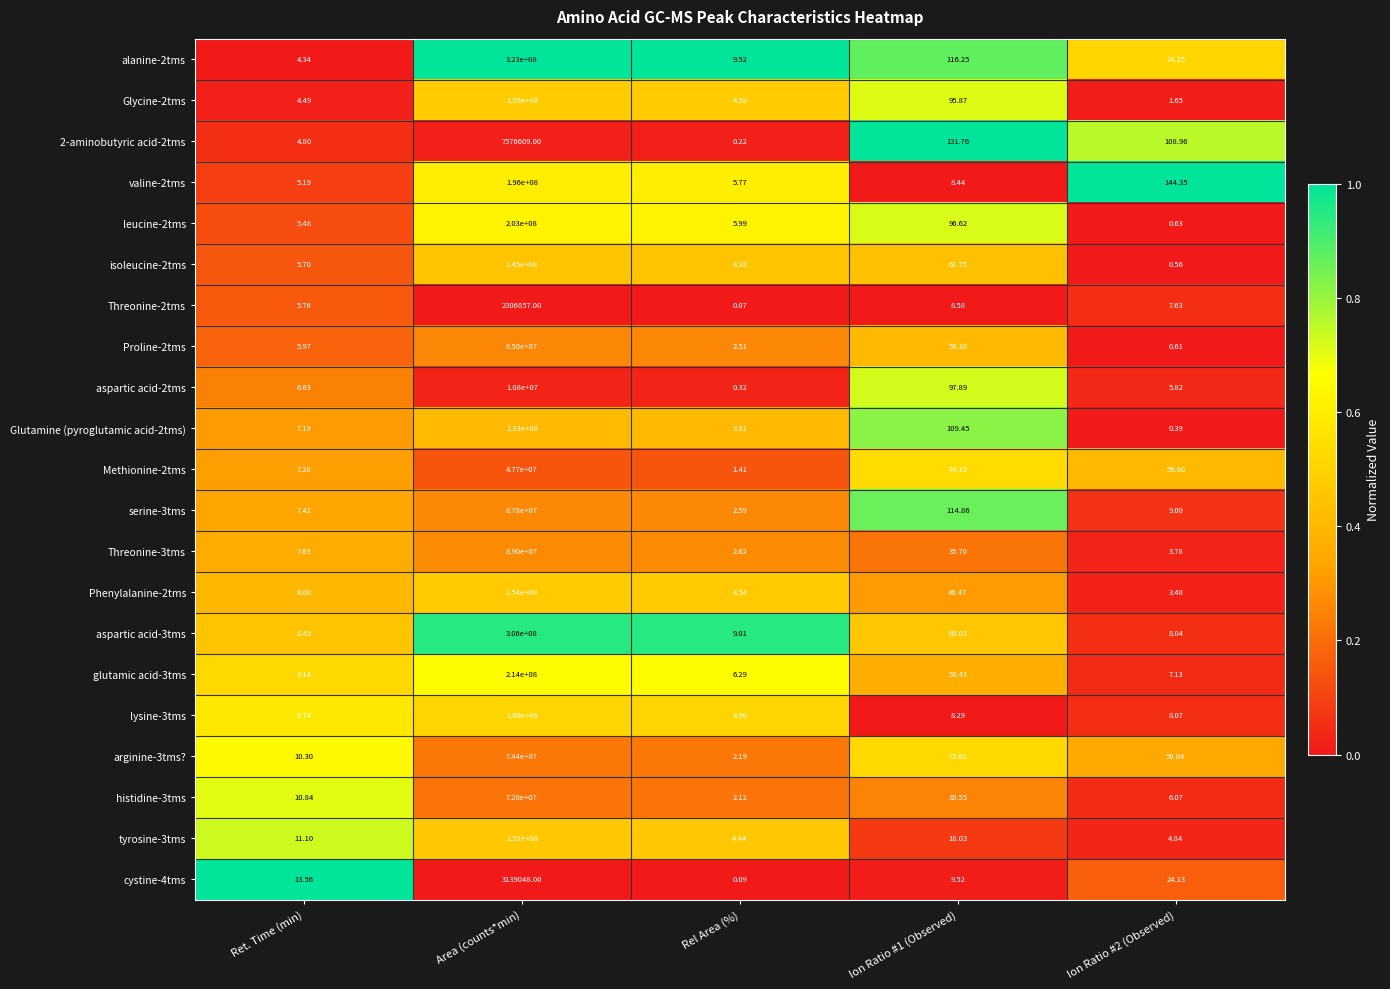

How many series are shown in this chart?

21